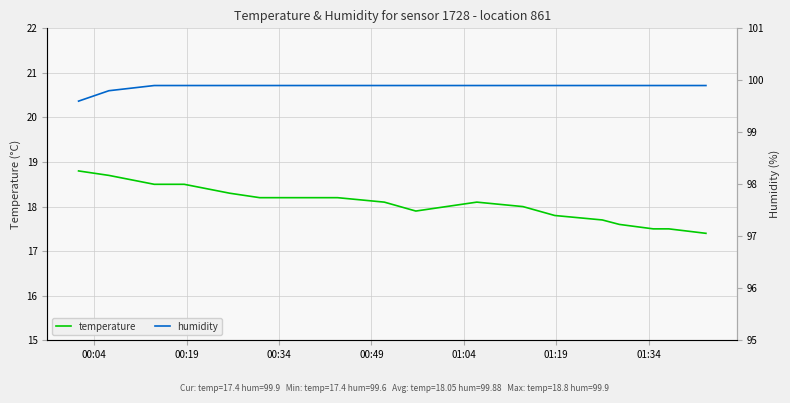

What are all the series names shown in the legend?

temperature, humidity